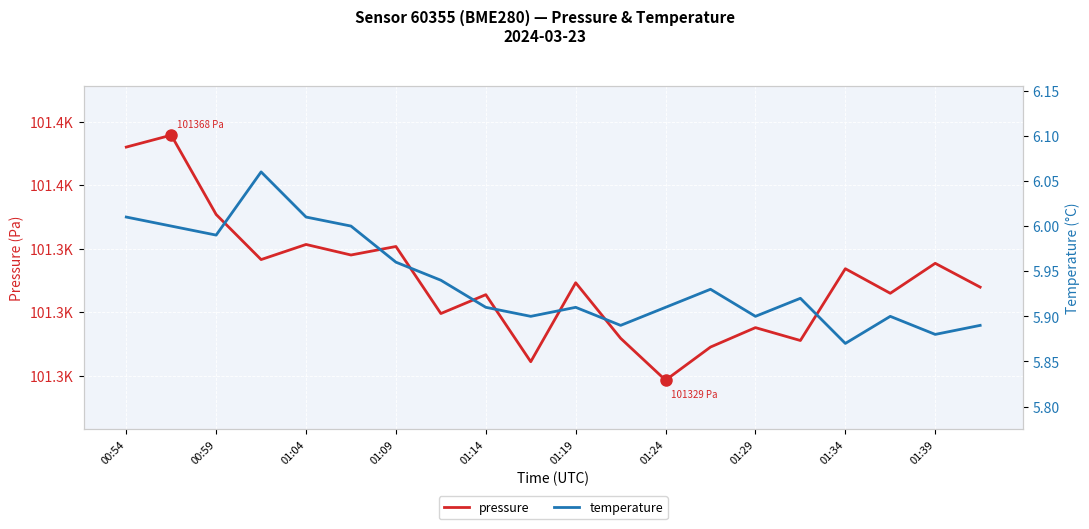

What is the greatest value displayed?

101367.9